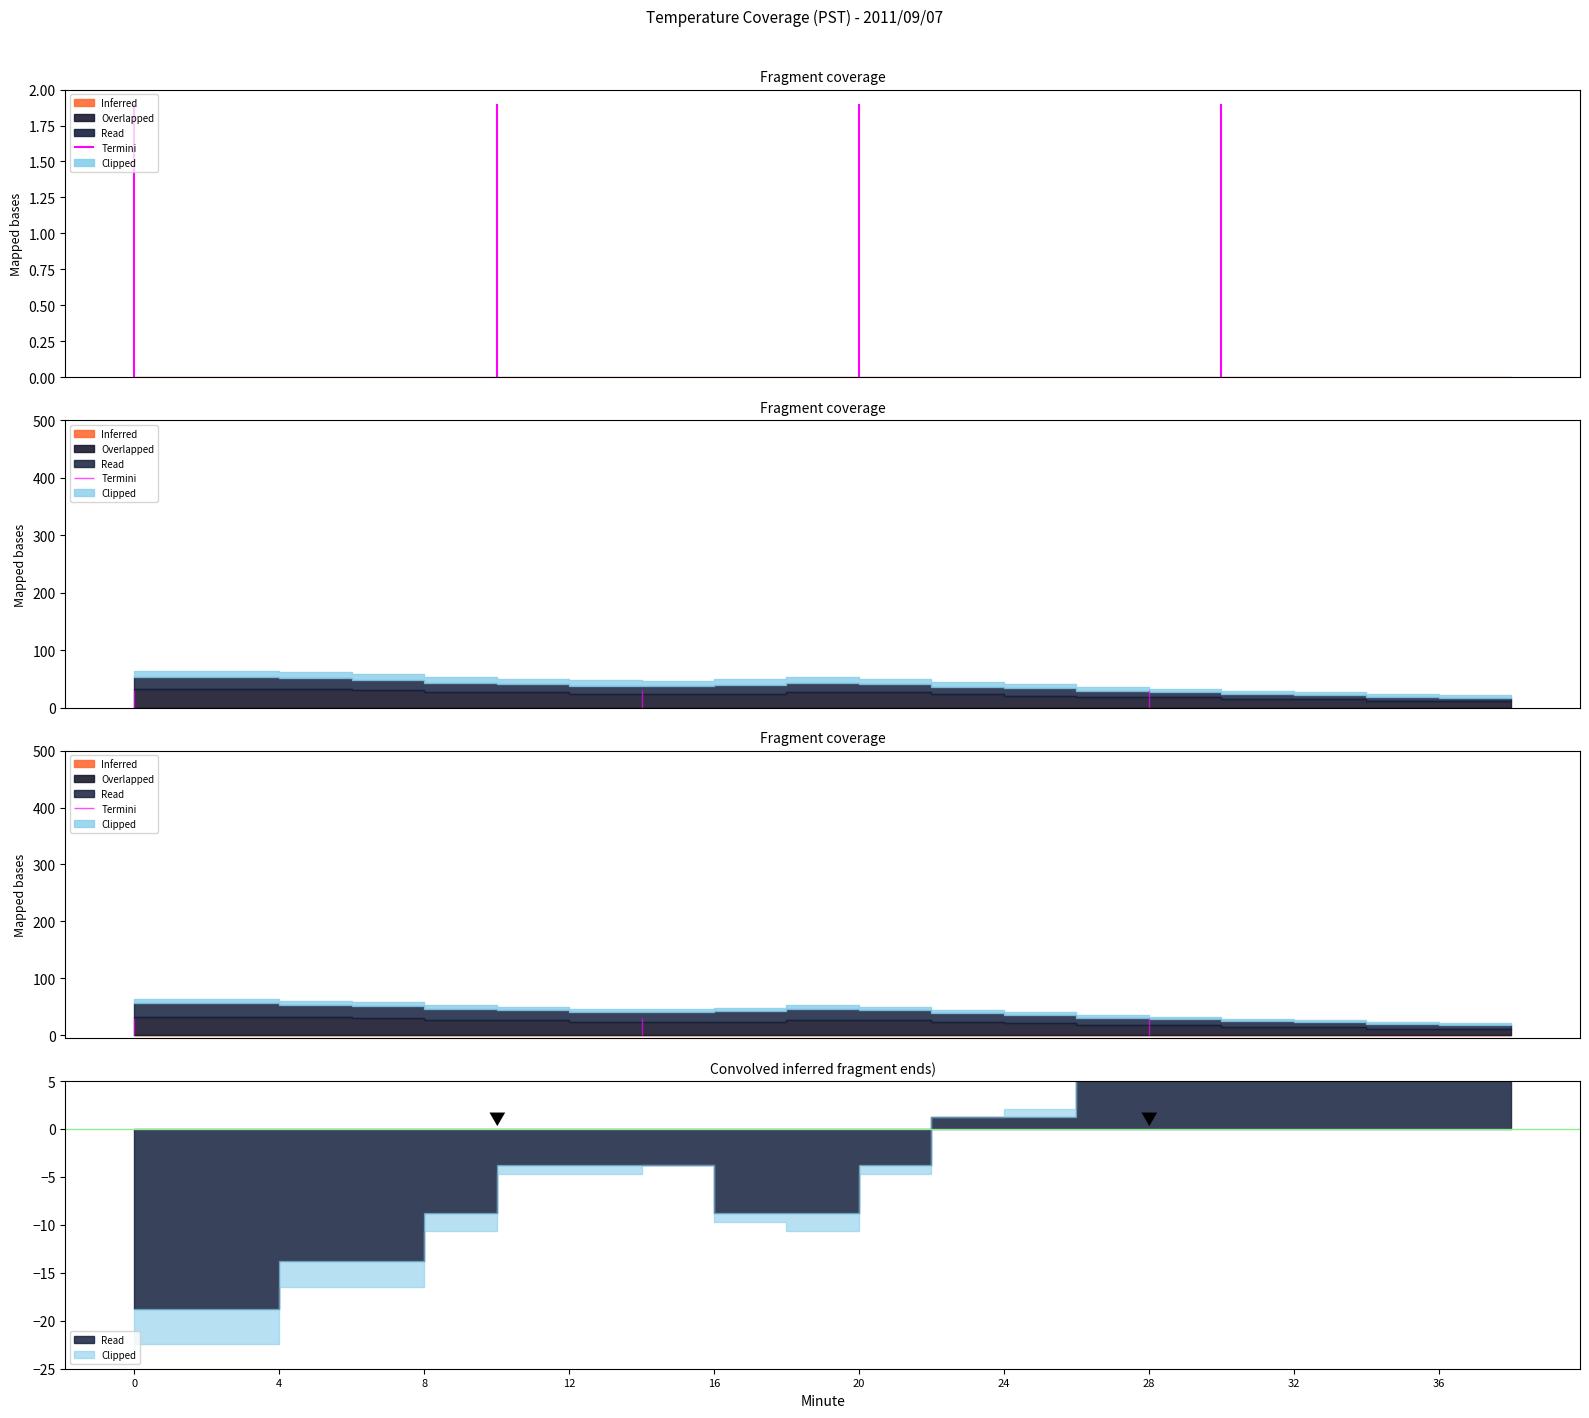

True or false: Clipped and Inferred cross at least once.

False